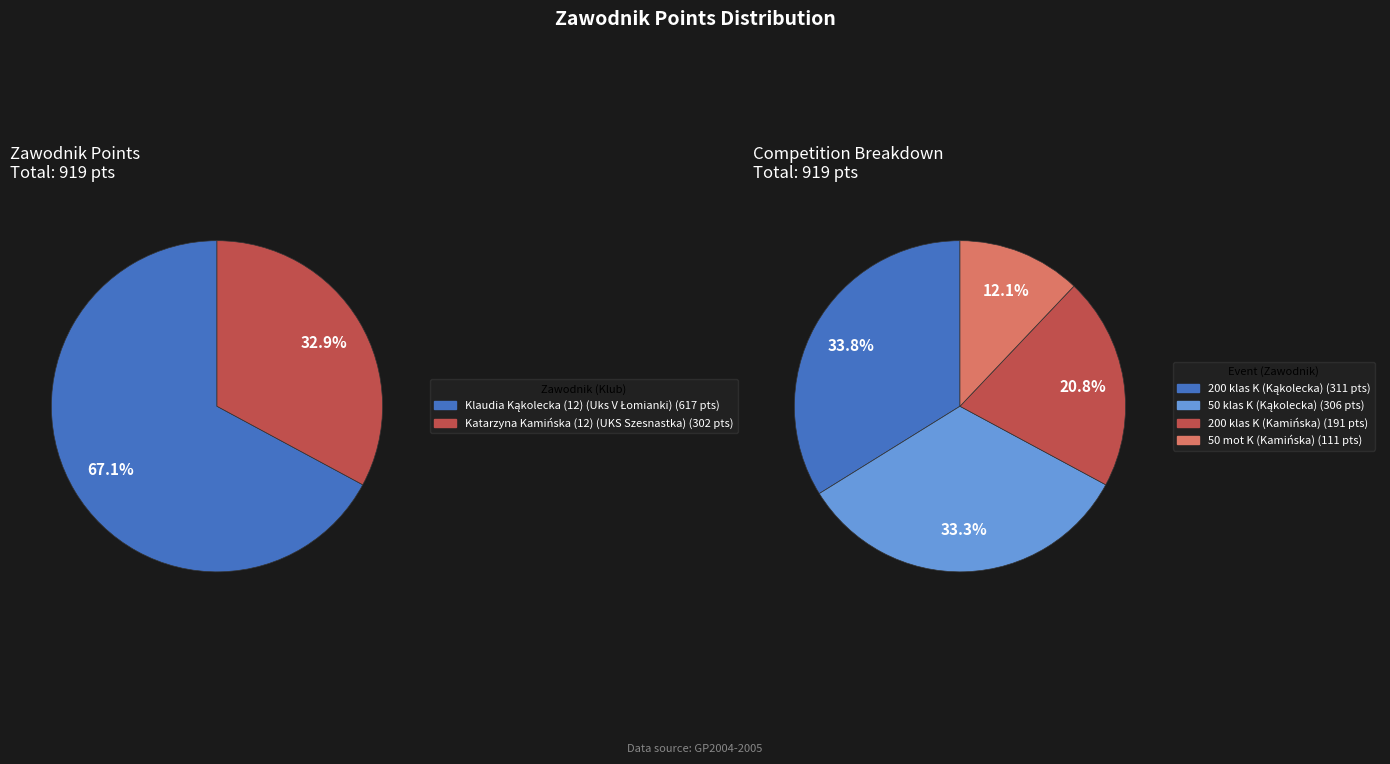

True or false: Katarzyna Kamińska (12) accounts for 33% of the total.

True